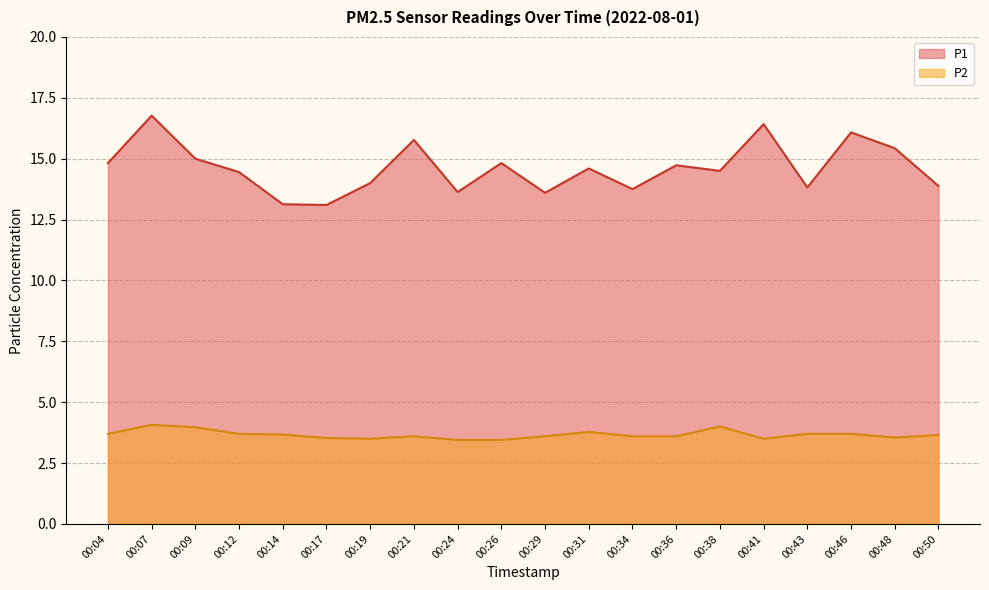

Which category has the lowest value in the P2 series?

00:24